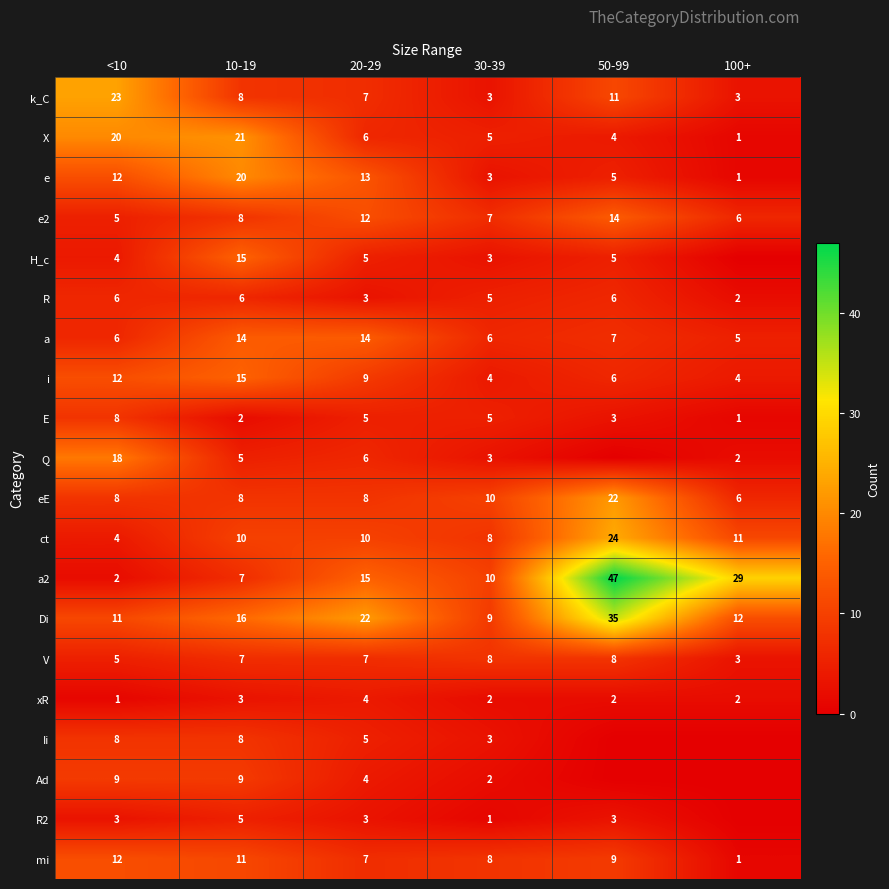

What is the greatest value displayed?

47